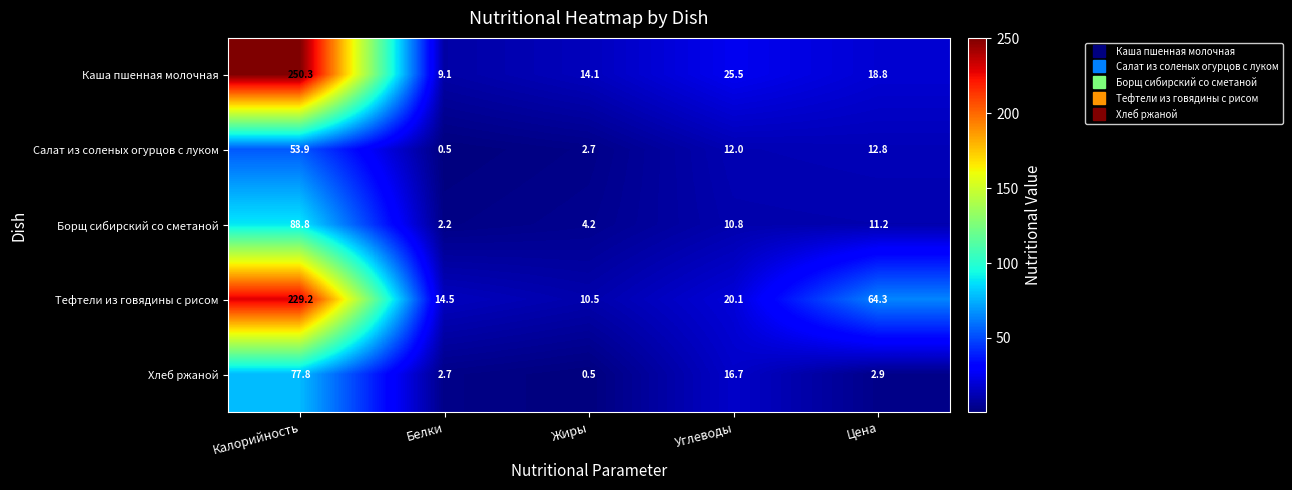

How many distinct data groups are displayed?

5